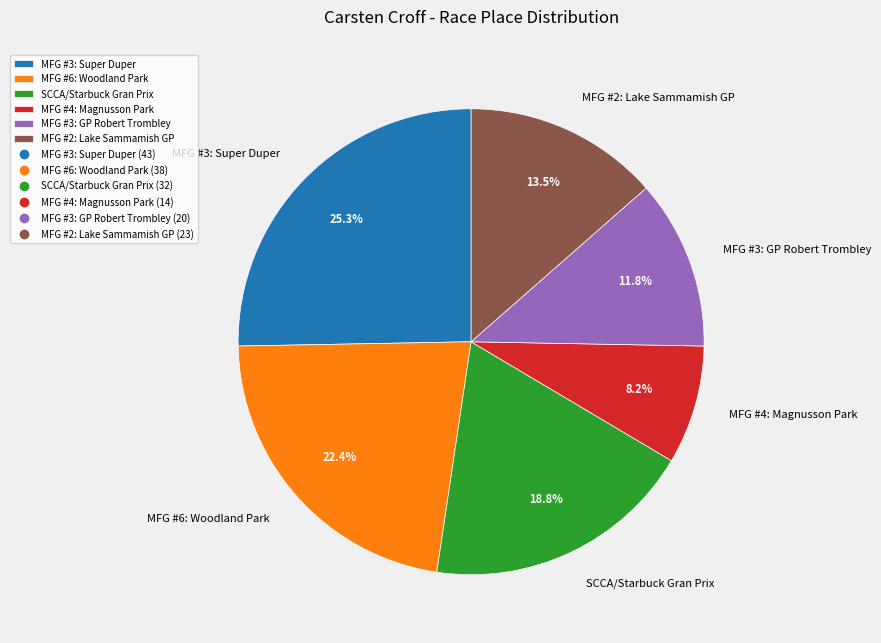

What is the ratio of the value at SCCA/Starbuck Gran Prix to the value at MFG #3: Super Duper?

0.7